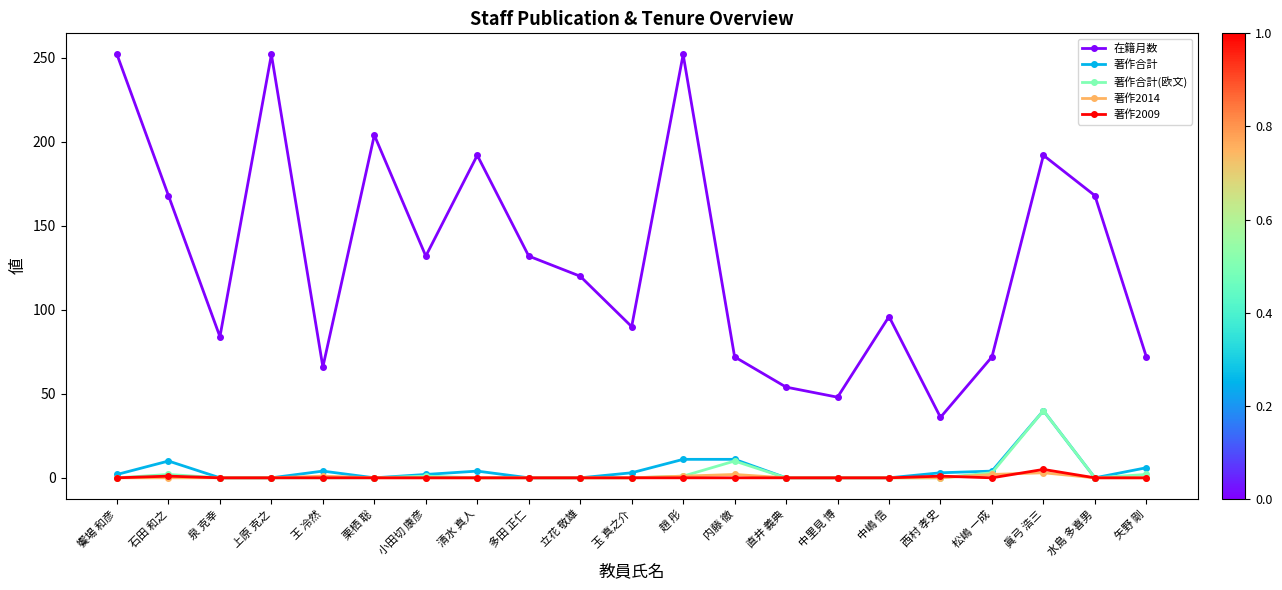

Which series has the largest total across all categories?

在籍月数